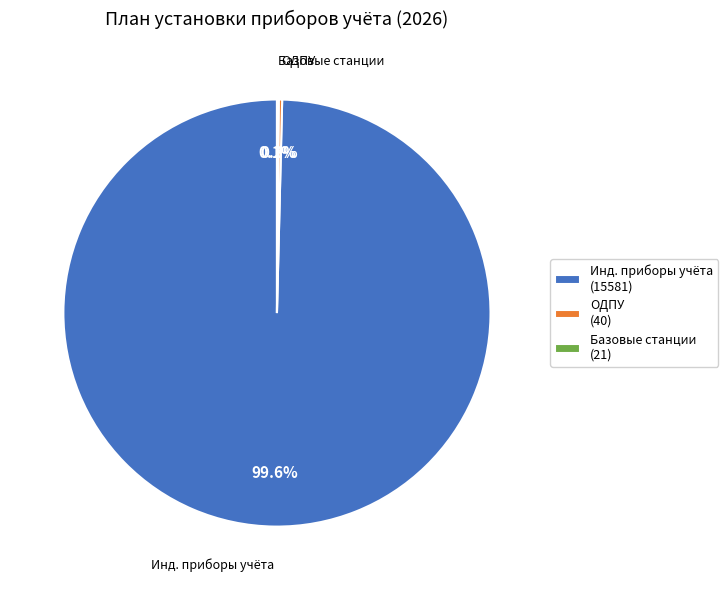

Is Инд. приборы учёта the majority of the pie?

Yes